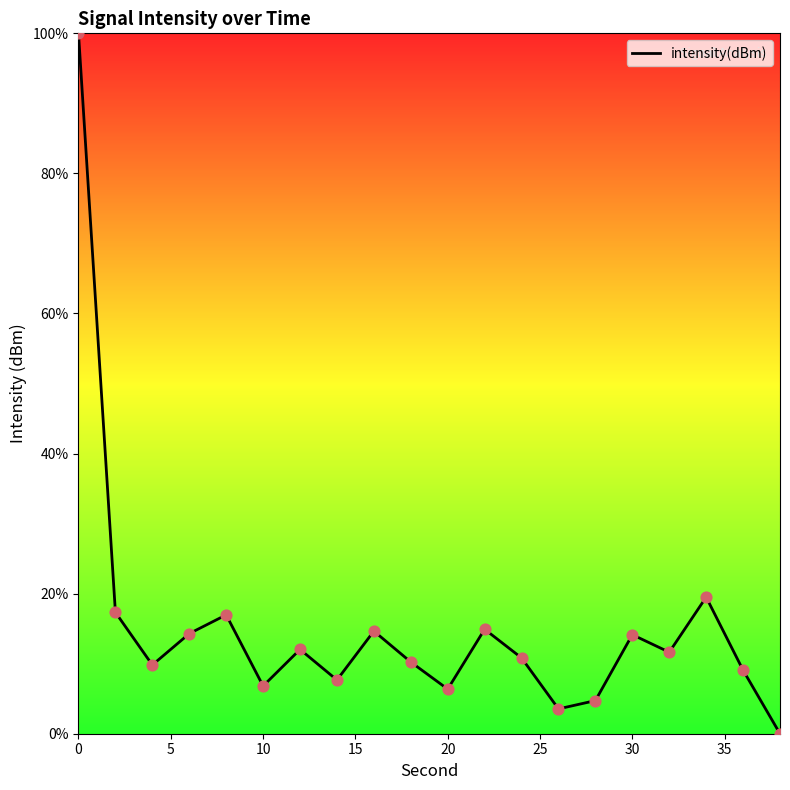

What is the maximum value shown in the chart?

100.0